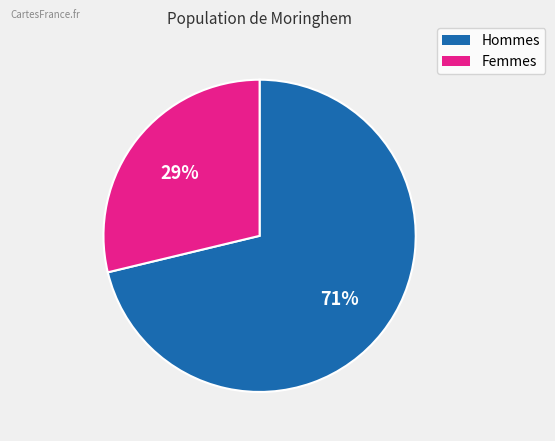

Is there a majority slice in this chart?

Yes